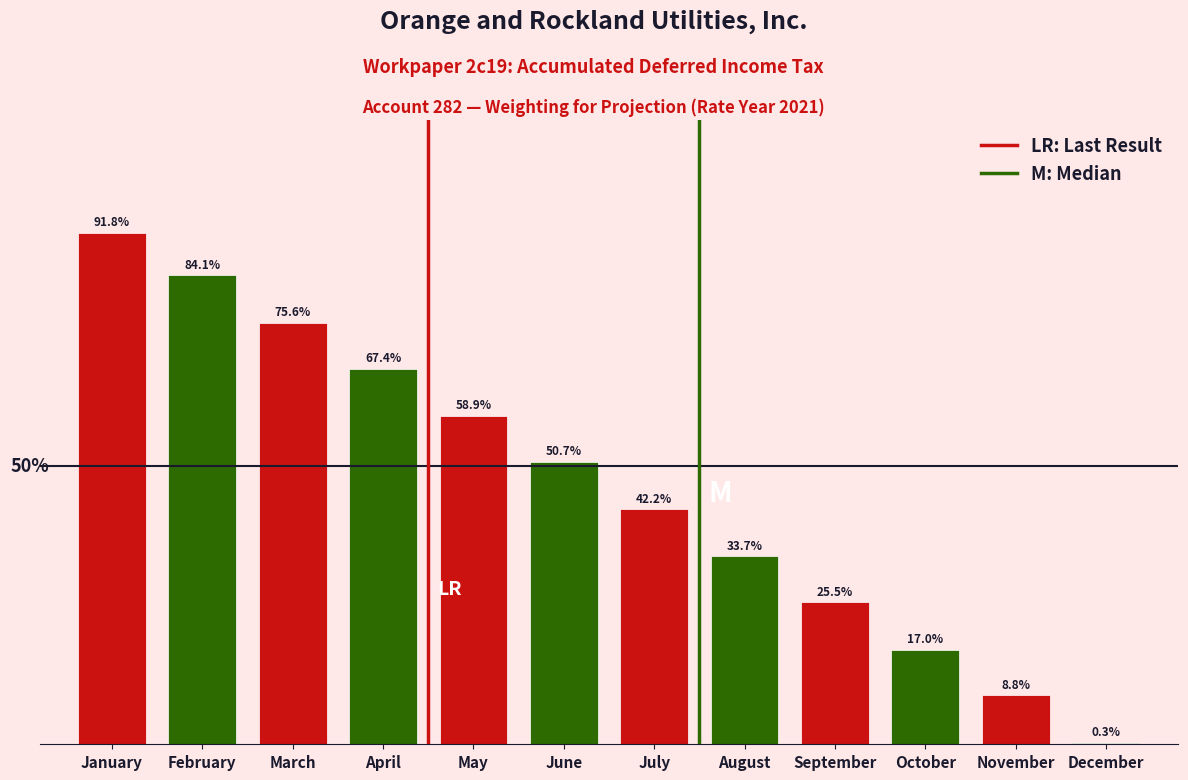

Are the bars horizontal?

No